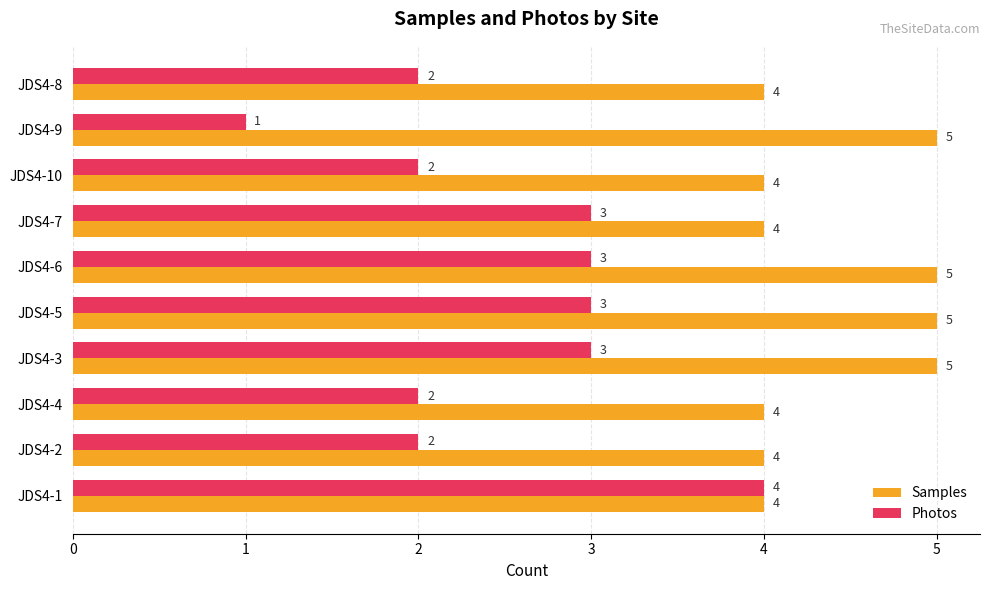

What is the highest value of the Photos series?

4